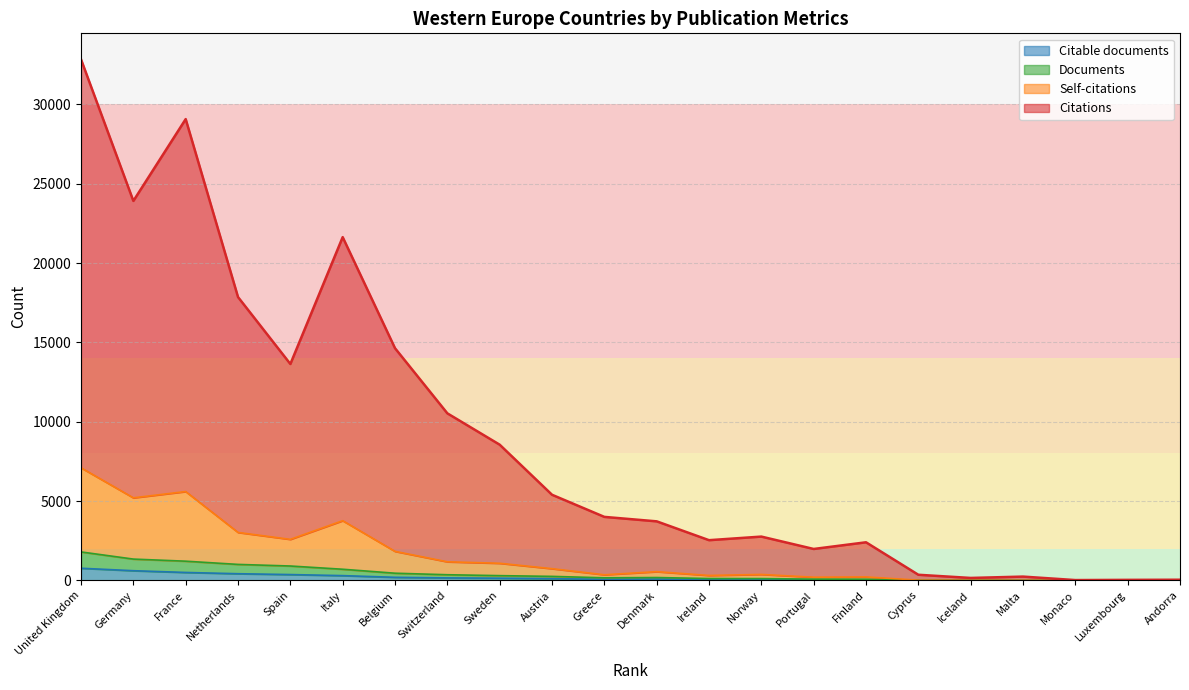

What is the approximate value of Citations at Netherlands, to the nearest 100?

17900